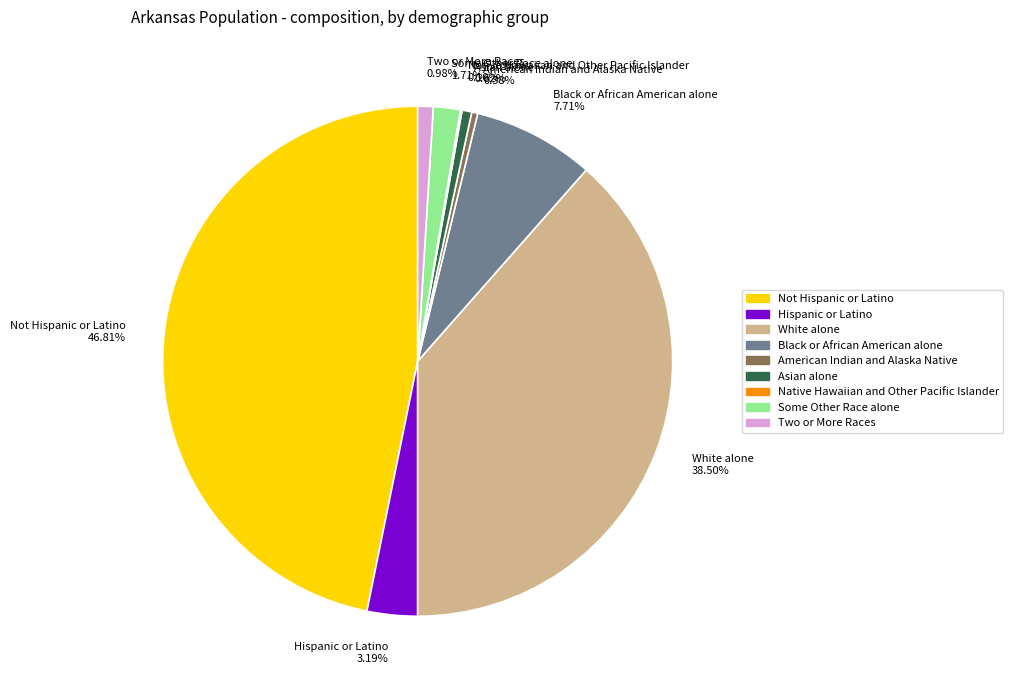

Do Not Hispanic or Latino 46.81% and American Indian and Alaska Native 0.38% together represent more than half of the pie?

No